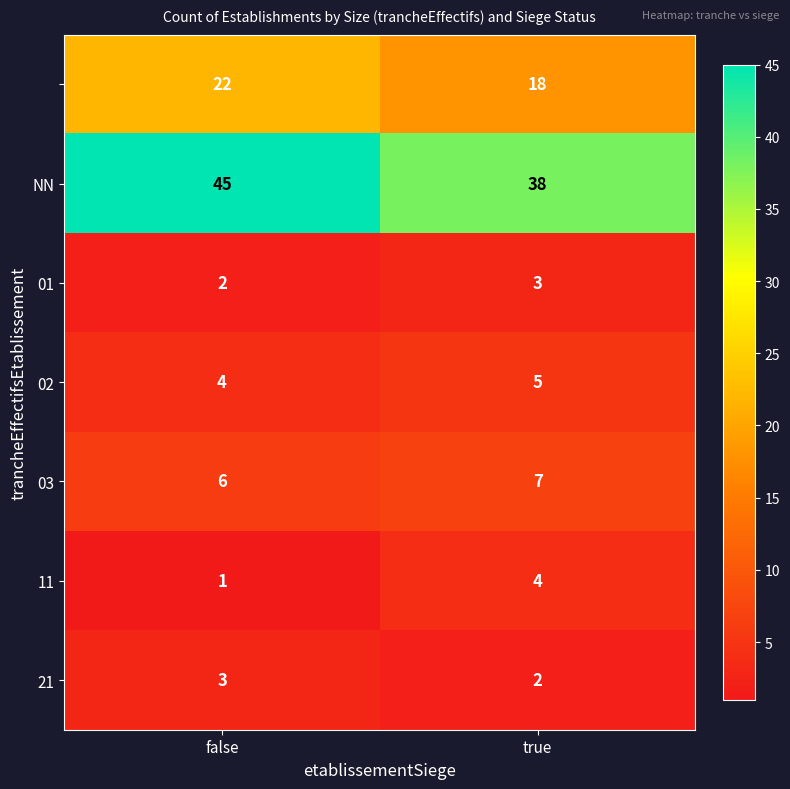

What is the difference between the highest and lowest values at false?

44